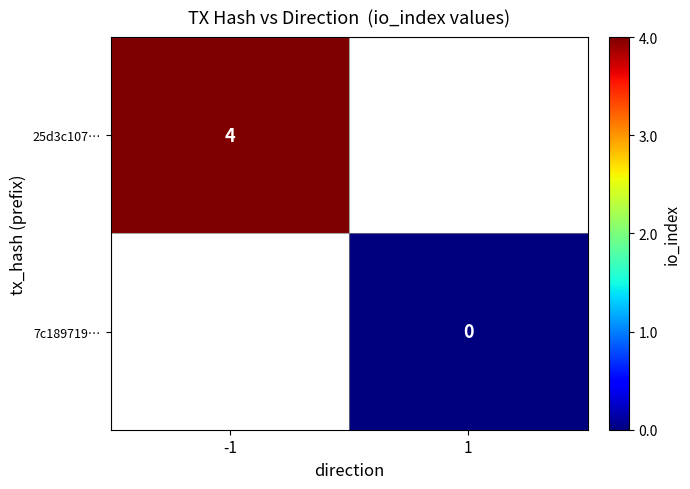

The 25d3c107… series shows 6 at -1. True or false?

False